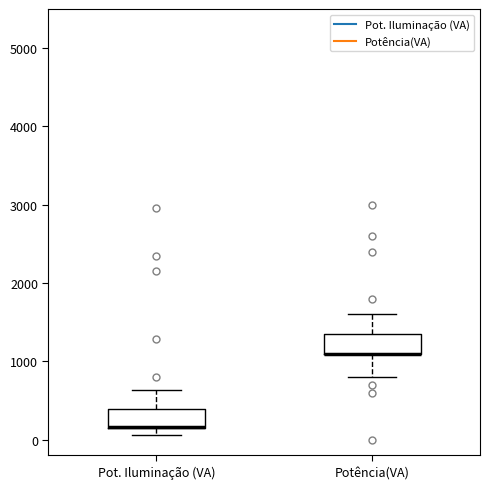

Reading left to right, transcribe this box plot: for each box, give where its median line is, the range the box spans, and where its two whiskers end, as read against the y-axis. The values are not printed on the chart, so give them approximately, as read against the axis.

Pot. Iluminação (VA): median 200 (drawn on the box's lower edge), box 200 to 400, whiskers 100 to 600
Potência(VA): median 1100 (drawn on the box's lower edge), box 1100 to 1400, whiskers 800 to 1600